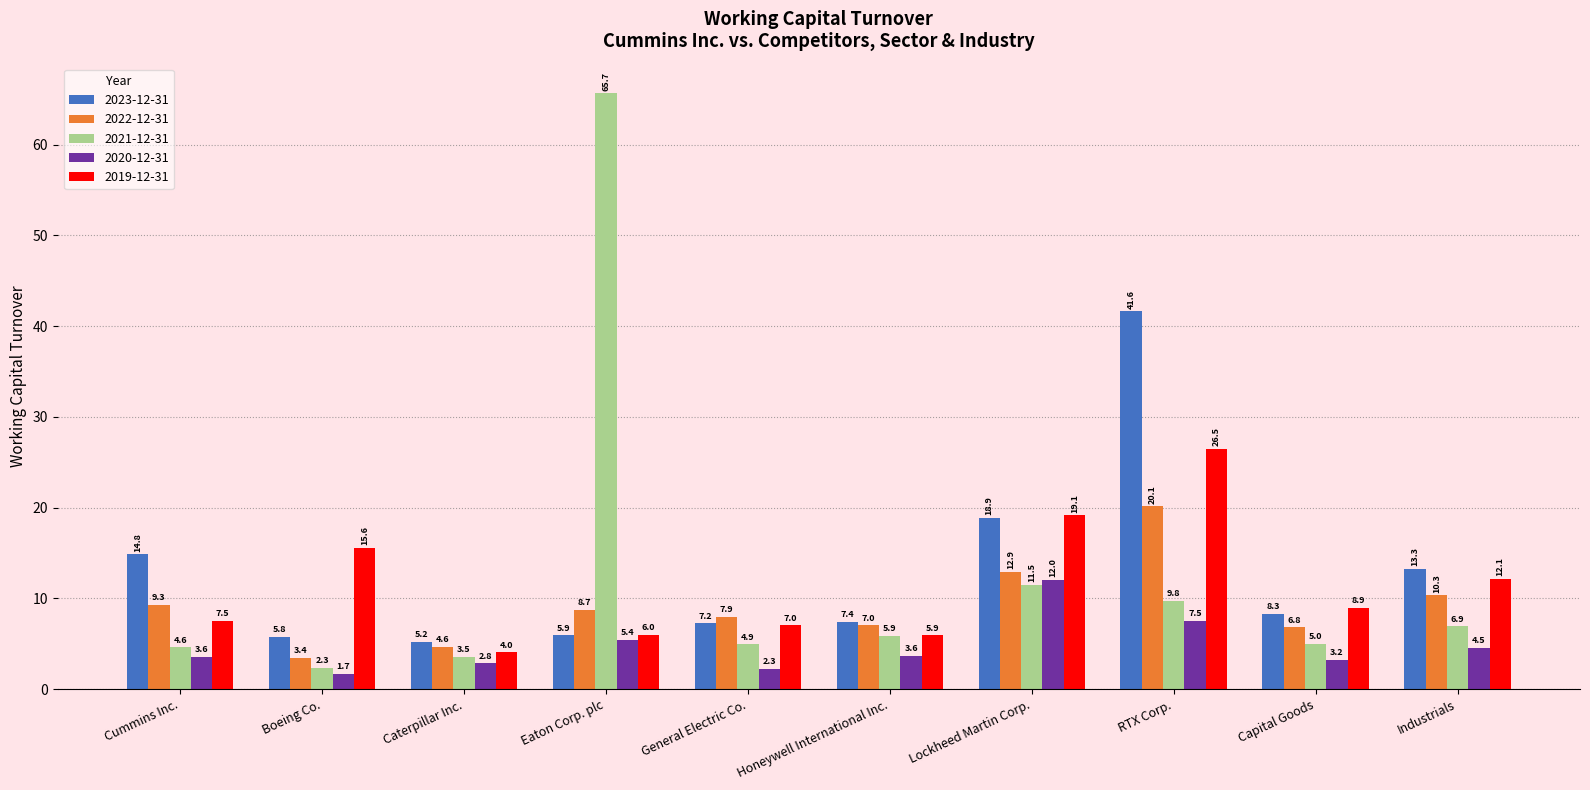

At which category is the sum across all series the highest?

RTX Corp.